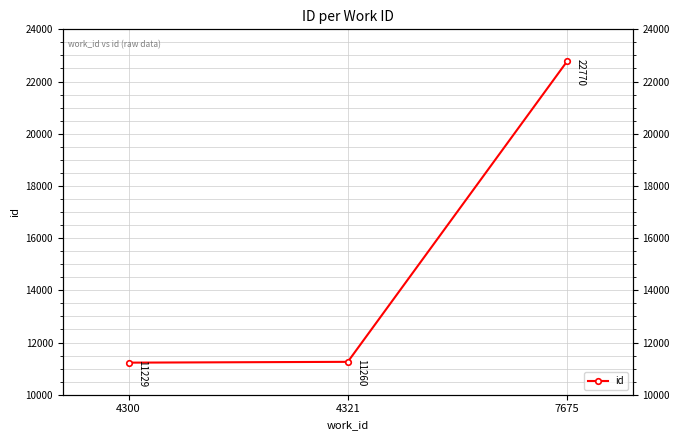

Is it true that the value at 7675 is 22770?

True